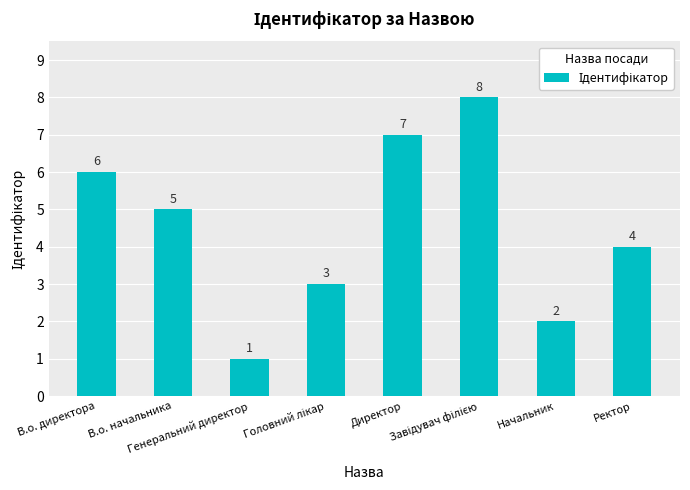

Does the chart contain stacked bars?

No